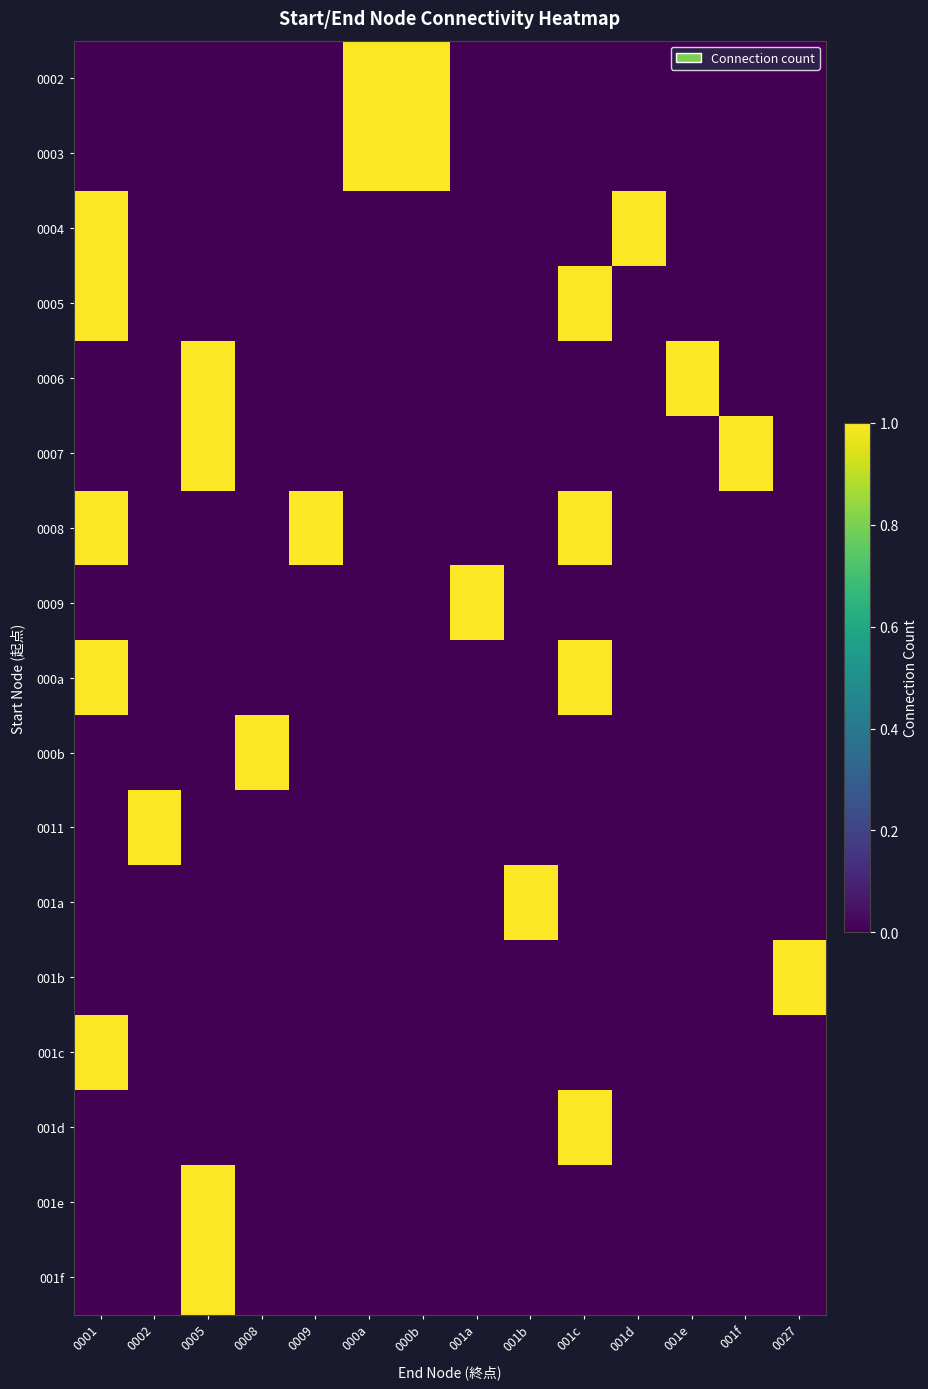

Reading left to right, what are all the values shown in this chart?

0002: 0001=0	0002=0	0005=0	0008=0	0009=0	000a=1	000b=1	001a=0	001b=0	001c=0	001d=0	001e=0	001f=0	0027=0
0003: 0001=0	0002=0	0005=0	0008=0	0009=0	000a=1	000b=1	001a=0	001b=0	001c=0	001d=0	001e=0	001f=0	0027=0
0004: 0001=1	0002=0	0005=0	0008=0	0009=0	000a=0	000b=0	001a=0	001b=0	001c=0	001d=1	001e=0	001f=0	0027=0
0005: 0001=1	0002=0	0005=0	0008=0	0009=0	000a=0	000b=0	001a=0	001b=0	001c=1	001d=0	001e=0	001f=0	0027=0
0006: 0001=0	0002=0	0005=1	0008=0	0009=0	000a=0	000b=0	001a=0	001b=0	001c=0	001d=0	001e=1	001f=0	0027=0
0007: 0001=0	0002=0	0005=1	0008=0	0009=0	000a=0	000b=0	001a=0	001b=0	001c=0	001d=0	001e=0	001f=1	0027=0
0008: 0001=1	0002=0	0005=0	0008=0	0009=1	000a=0	000b=0	001a=0	001b=0	001c=1	001d=0	001e=0	001f=0	0027=0
0009: 0001=0	0002=0	0005=0	0008=0	0009=0	000a=0	000b=0	001a=1	001b=0	001c=0	001d=0	001e=0	001f=0	0027=0
000a: 0001=1	0002=0	0005=0	0008=0	0009=0	000a=0	000b=0	001a=0	001b=0	001c=1	001d=0	001e=0	001f=0	0027=0
000b: 0001=0	0002=0	0005=0	0008=1	0009=0	000a=0	000b=0	001a=0	001b=0	001c=0	001d=0	001e=0	001f=0	0027=0
0011: 0001=0	0002=1	0005=0	0008=0	0009=0	000a=0	000b=0	001a=0	001b=0	001c=0	001d=0	001e=0	001f=0	0027=0
001a: 0001=0	0002=0	0005=0	0008=0	0009=0	000a=0	000b=0	001a=0	001b=1	001c=0	001d=0	001e=0	001f=0	0027=0
001b: 0001=0	0002=0	0005=0	0008=0	0009=0	000a=0	000b=0	001a=0	001b=0	001c=0	001d=0	001e=0	001f=0	0027=1
001c: 0001=1	0002=0	0005=0	0008=0	0009=0	000a=0	000b=0	001a=0	001b=0	001c=0	001d=0	001e=0	001f=0	0027=0
001d: 0001=0	0002=0	0005=0	0008=0	0009=0	000a=0	000b=0	001a=0	001b=0	001c=1	001d=0	001e=0	001f=0	0027=0
001e: 0001=0	0002=0	0005=1	0008=0	0009=0	000a=0	000b=0	001a=0	001b=0	001c=0	001d=0	001e=0	001f=0	0027=0
001f: 0001=0	0002=0	0005=1	0008=0	0009=0	000a=0	000b=0	001a=0	001b=0	001c=0	001d=0	001e=0	001f=0	0027=0